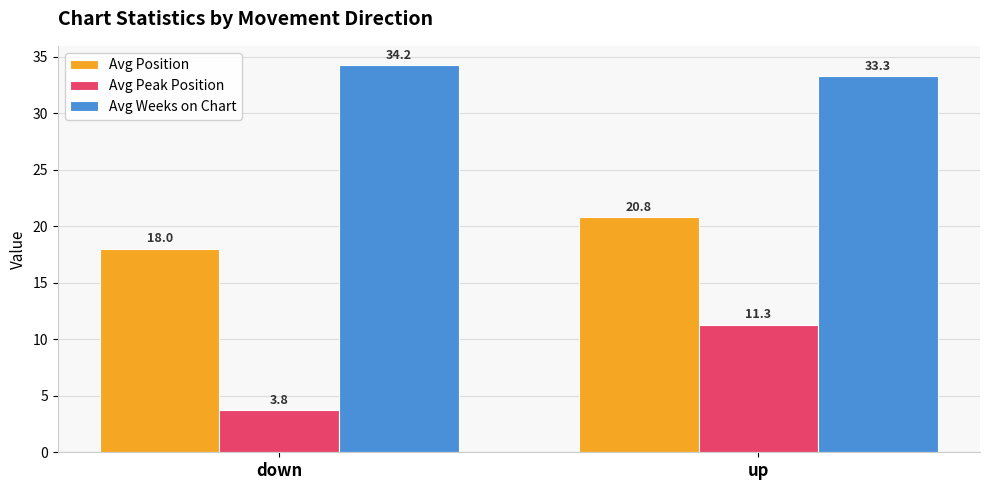

What is the sum of the Avg Position values at down and up?

38.8